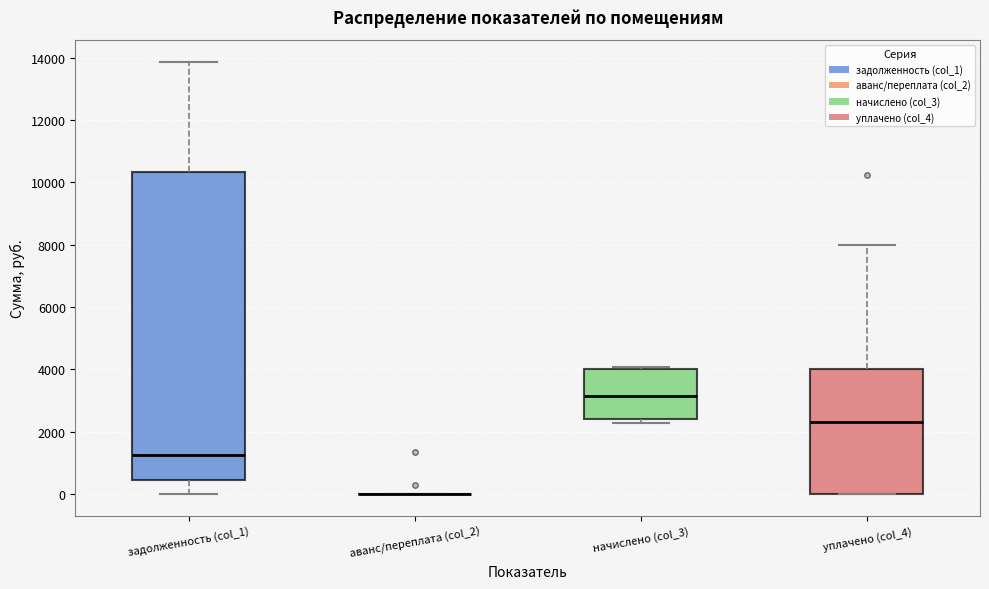

Where is the lower edge of the box for уплачено (col_4) on the y-axis? The values are not printed on the chart, so give them approximately, as read against the axis.

0